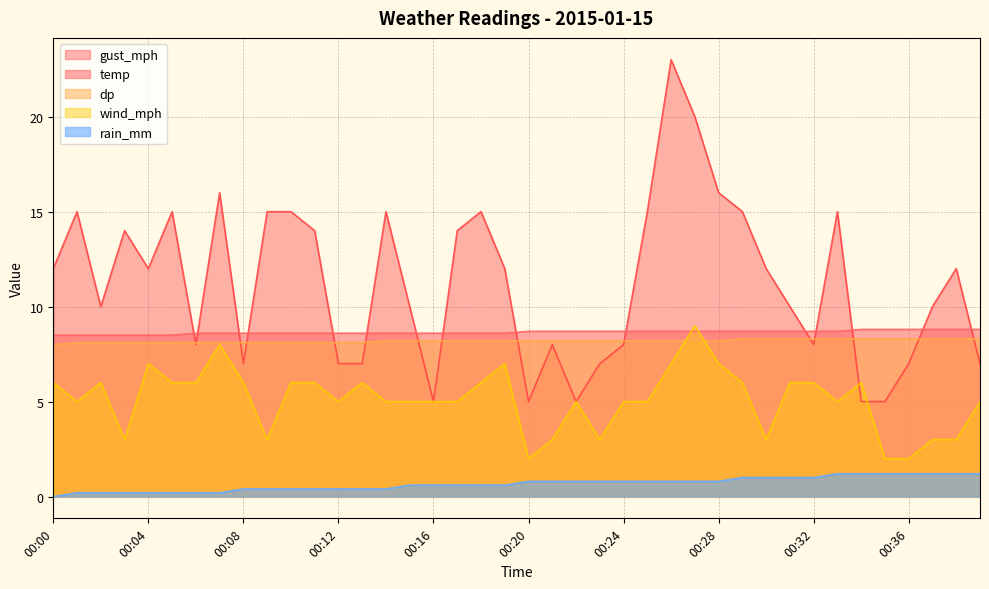

What are all the series names shown in the legend?

gust_mph, temp, dp, wind_mph, rain_mm